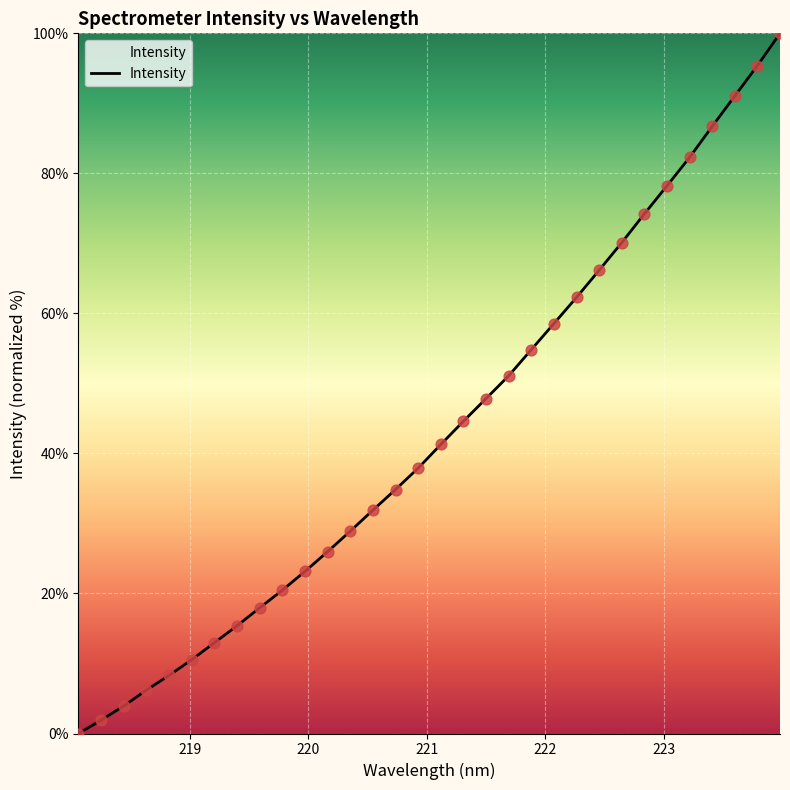

What is the greatest value displayed?

100.0